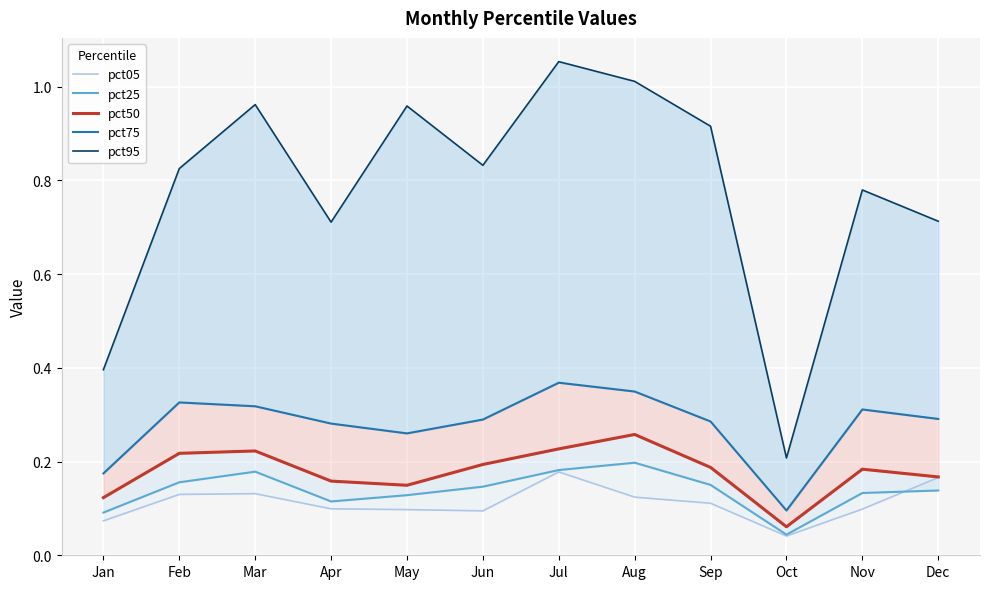

At which category does pct25 reach its first local peak?

Mar